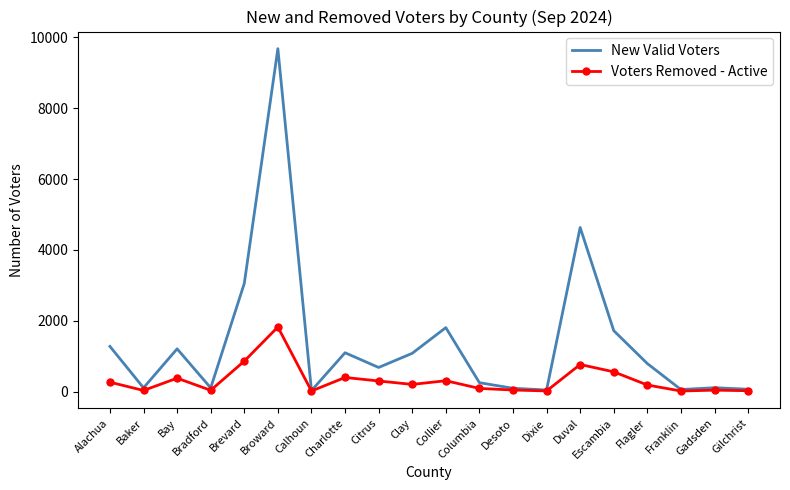

What is the approximate value of Voters Removed - Active at Alachua, to the nearest 50?

250